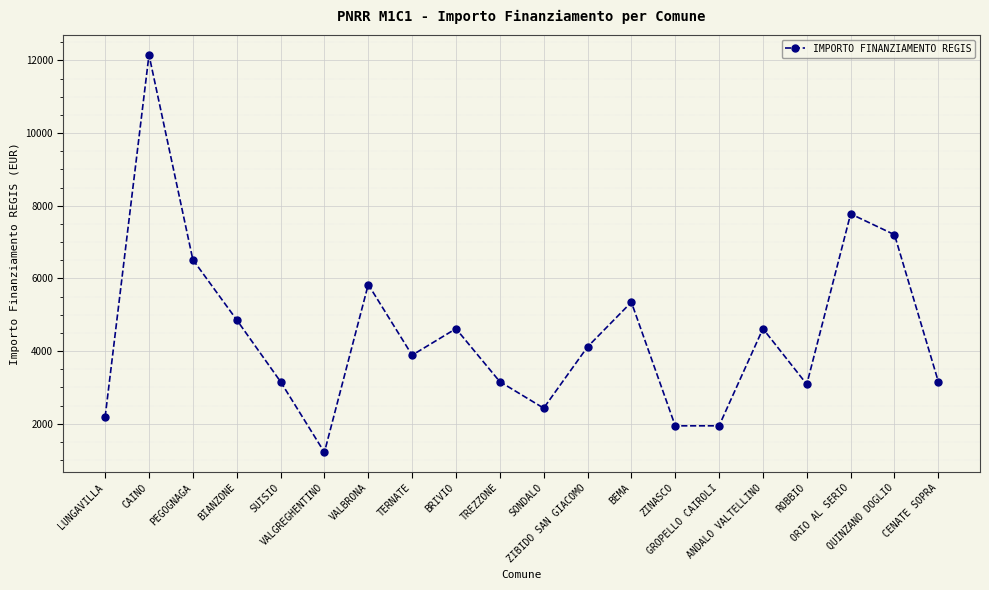

What is the difference between the values at GROPELLO CAIROLI and BEMA?

3402